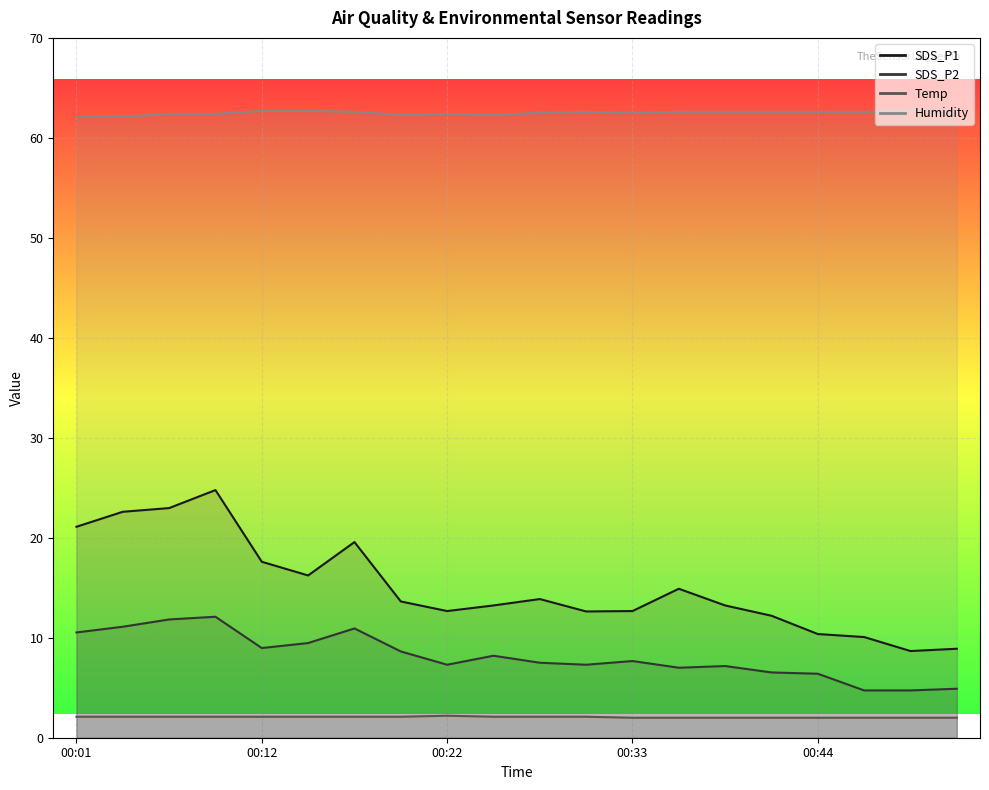

What is the spread (max minus min) of values at 00:25?

60.2